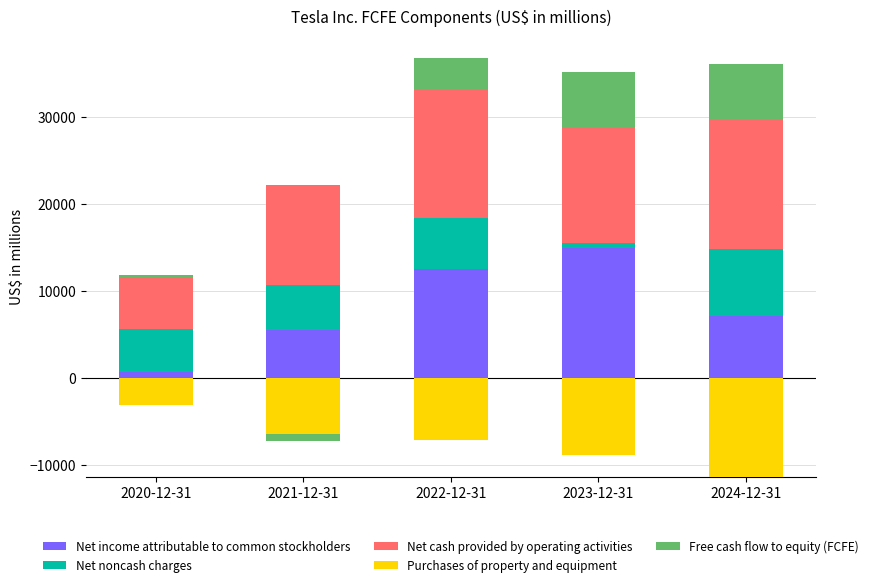

True or false: Net income attributable to common stockholders has a value of 16933 at 2022-12-31.

False